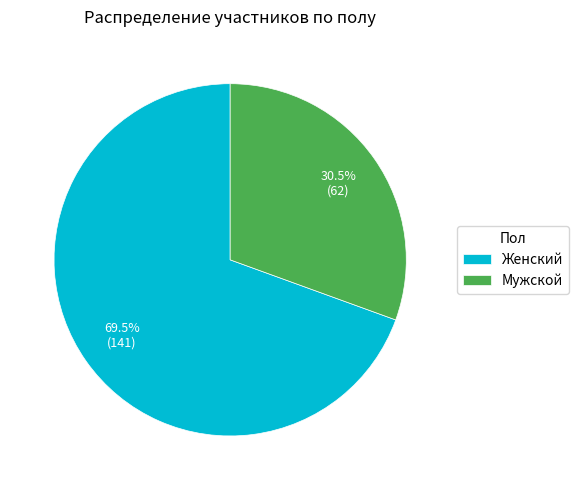

Combined, what portion of the pie is Мужской and Женский?

100.0%